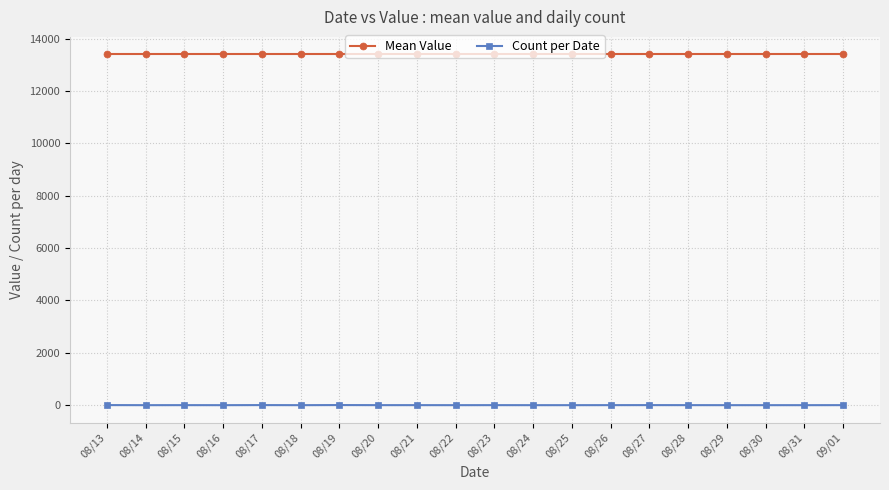

What is the difference between the maximum and minimum values in the Count per Date series?

4